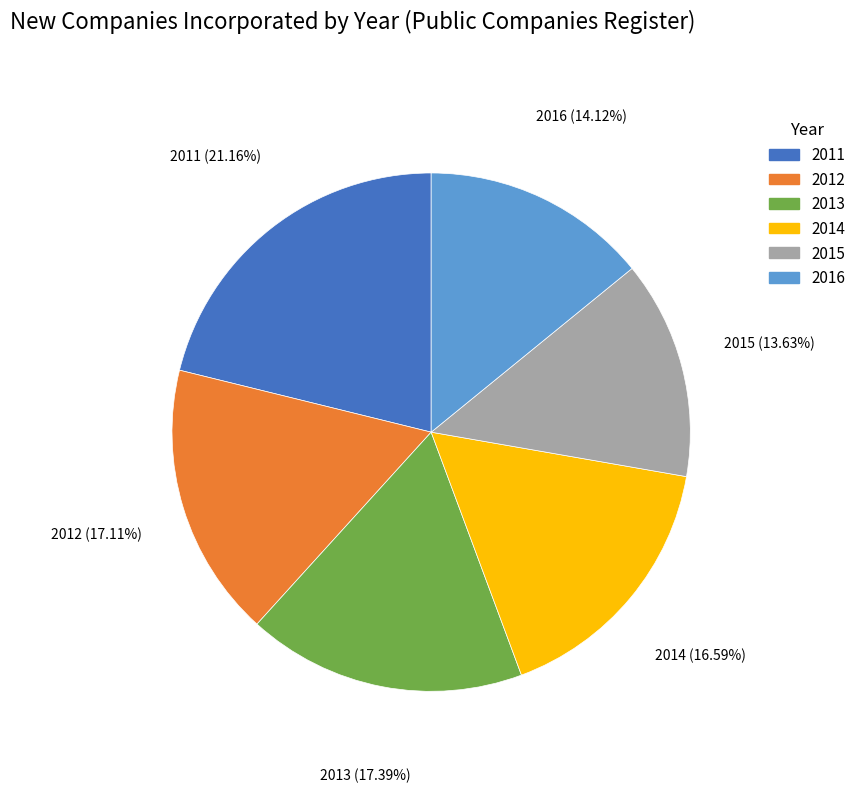

What percentage is the 2012 slice, to the nearest percent?

17%